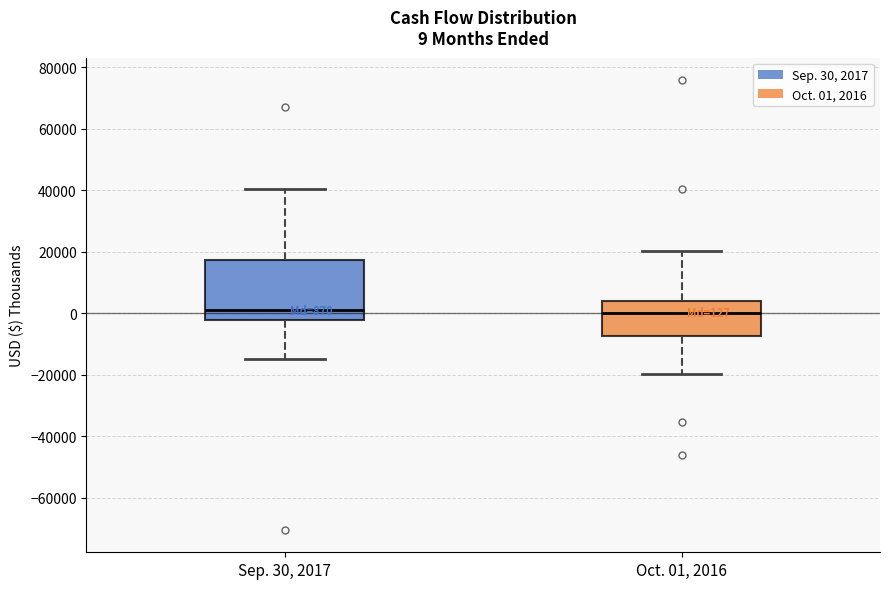

Comparing the boxes themselves (not the whiskers), which one is the tallest?

Sep. 30, 2017